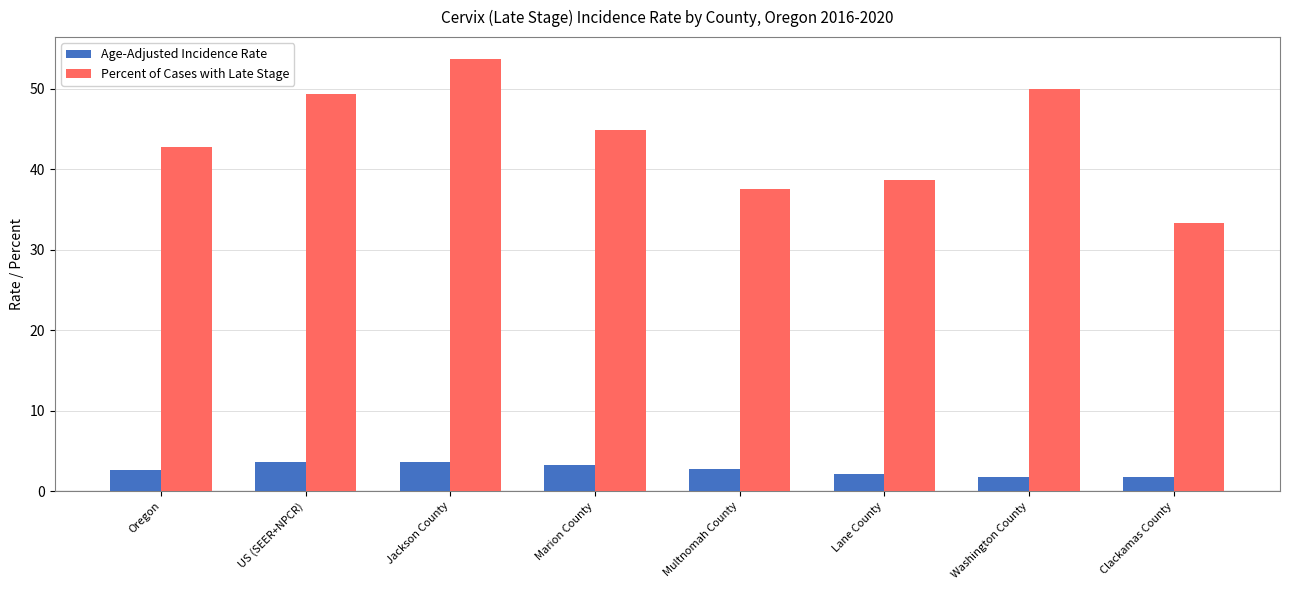

At how many categories does at least one series exceed 49?

3